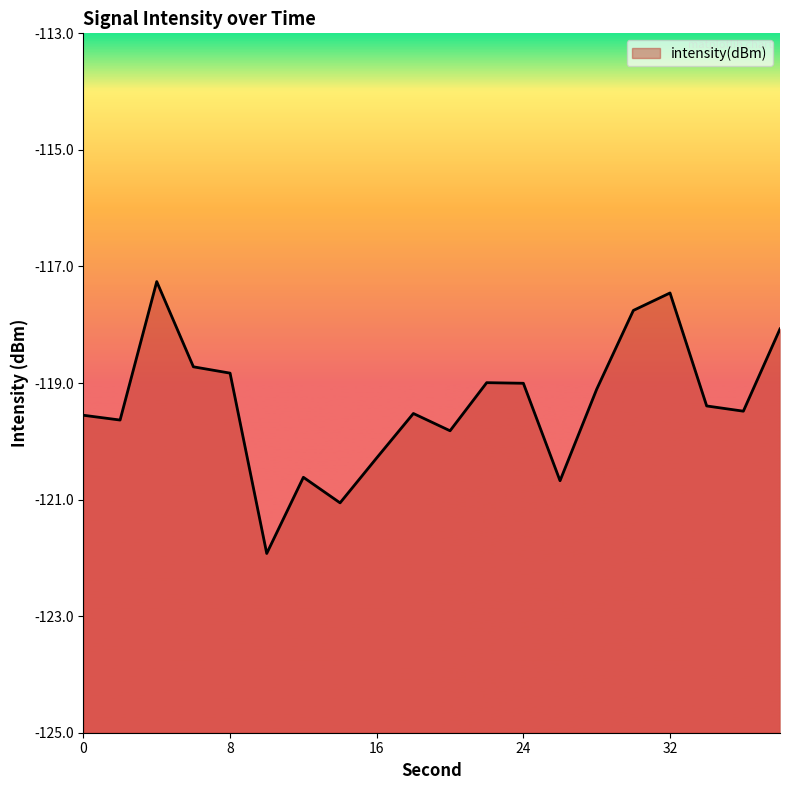

Which has a higher value, 12 or 38?

38